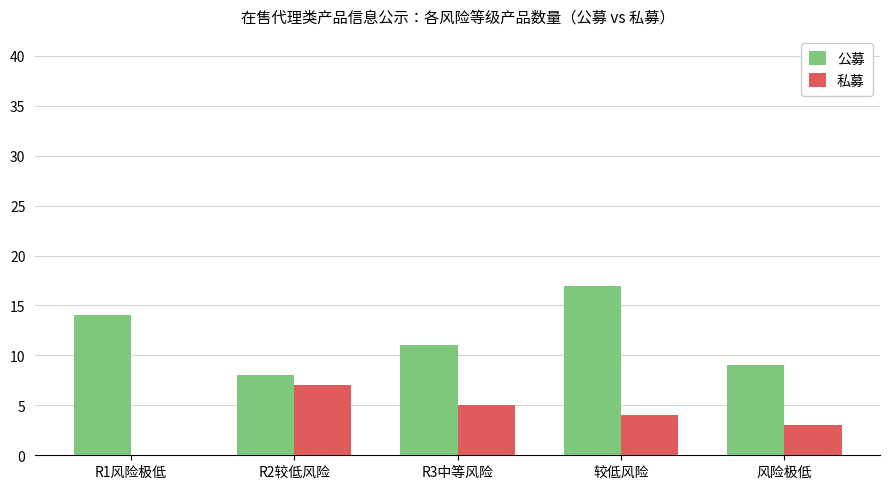

How many data points does each series have?

5